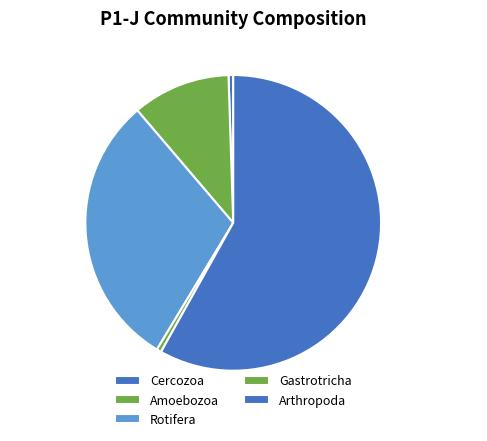

Combined, what portion of the pie is Cercozoa 0.5% and Amoebozoa 10.7%?

11.2%